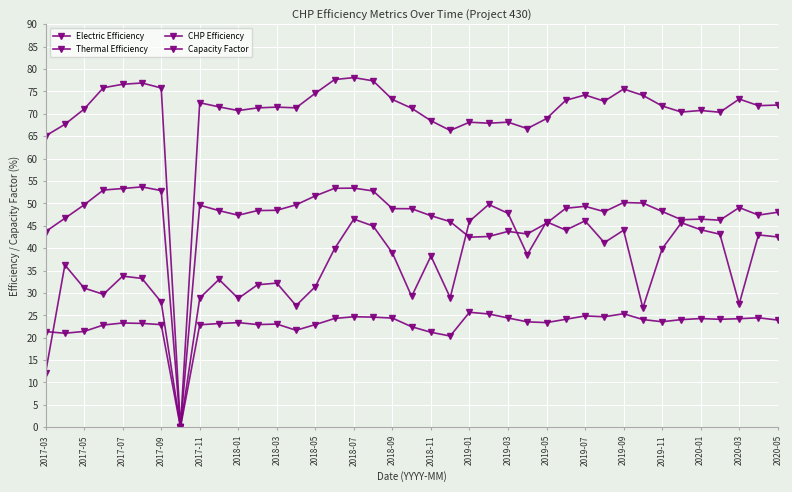

True or false: Electric Efficiency has more than 2 interior local peaks.

True